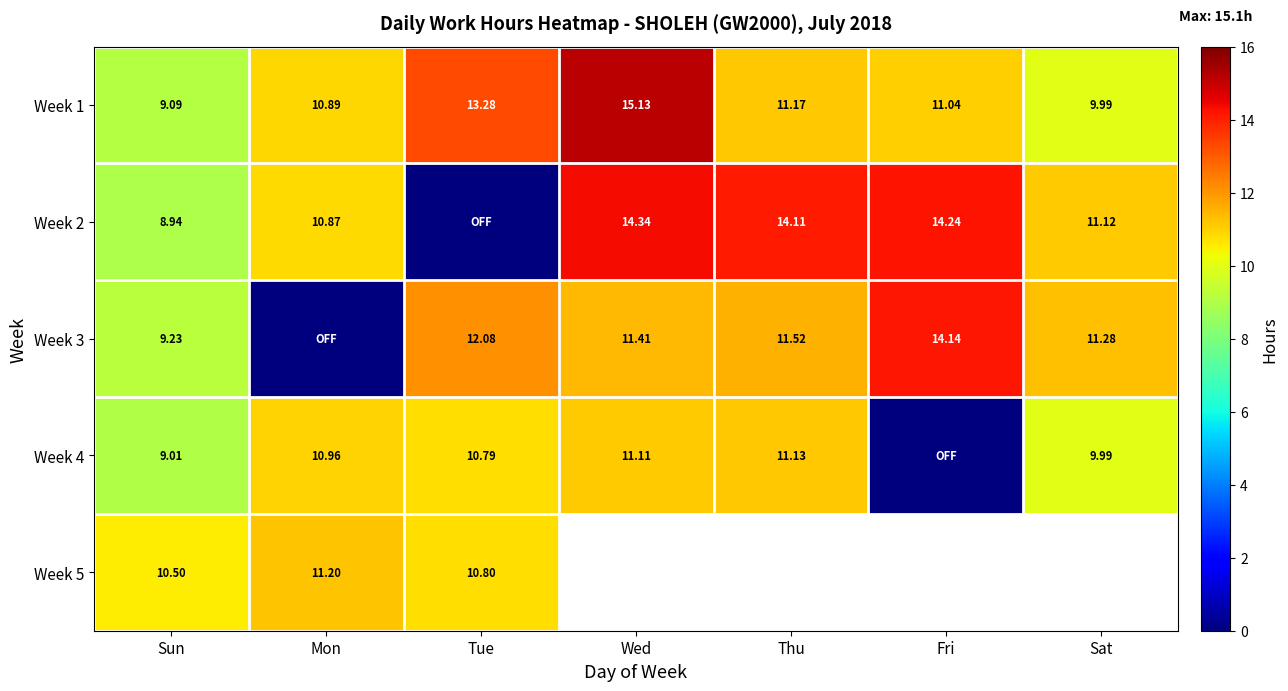

Which has a higher value, Sun or Thu?

Thu